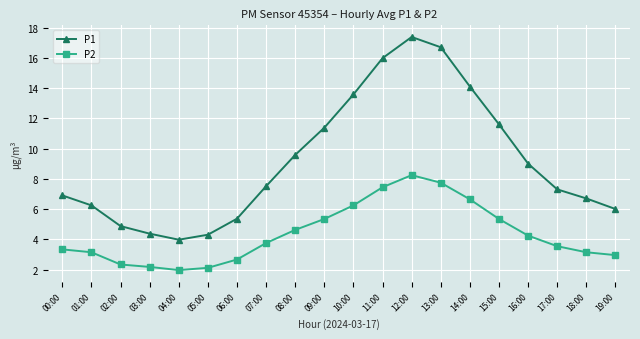

Does the chart display data point markers on the line(s)?

Yes